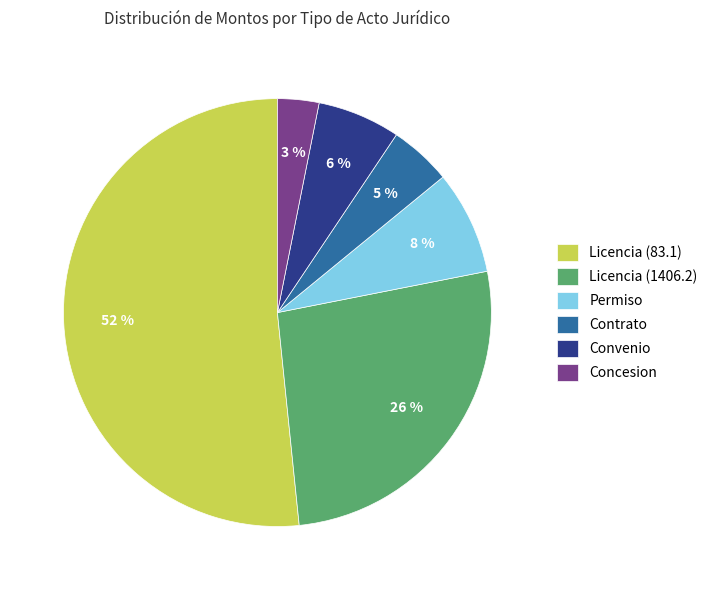

Which slice represents more than half of the pie?

Licencia (83.1)